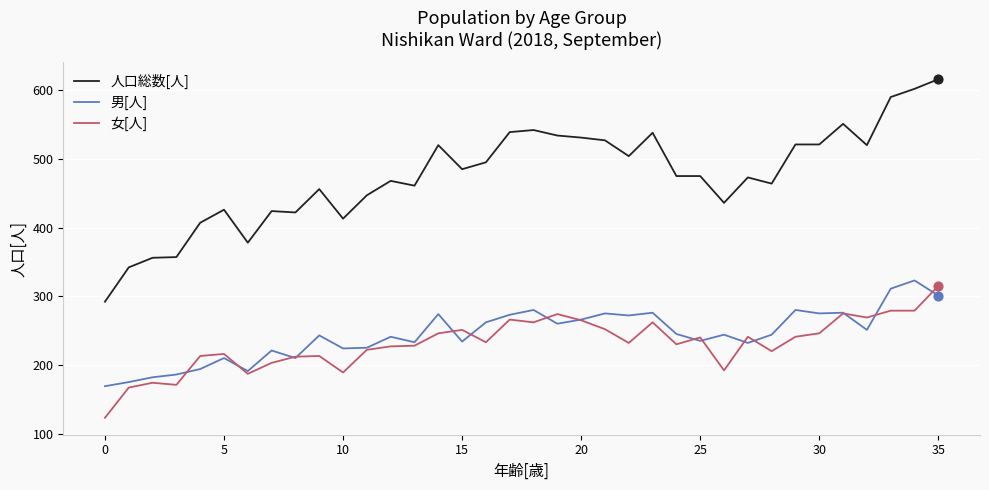

Which series has the largest total across all categories?

人口総数[人]